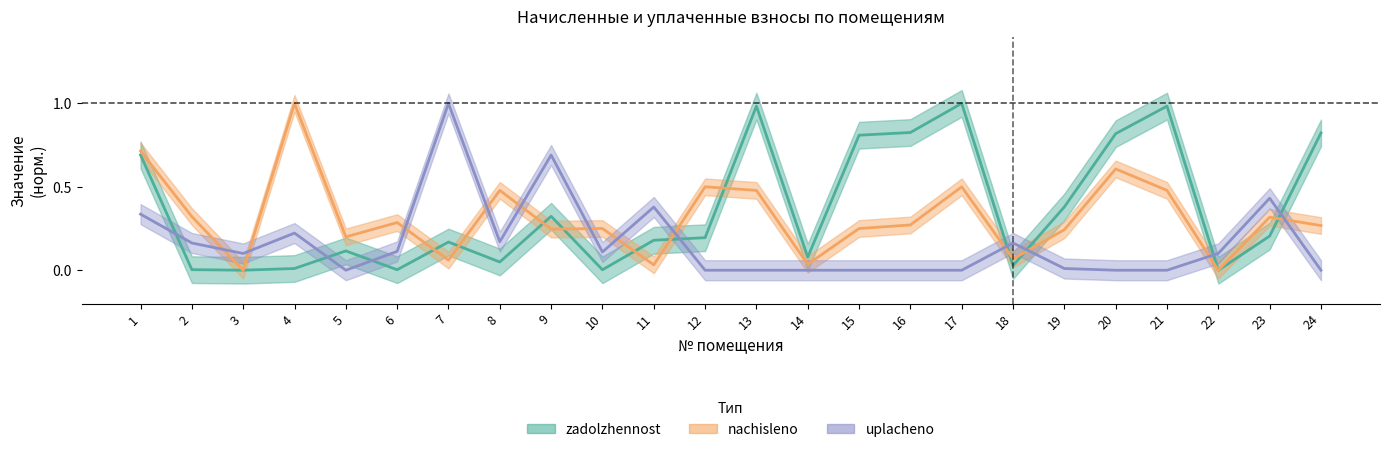

The value of zadolzhennost at 9 is 0.2. True or false?

False